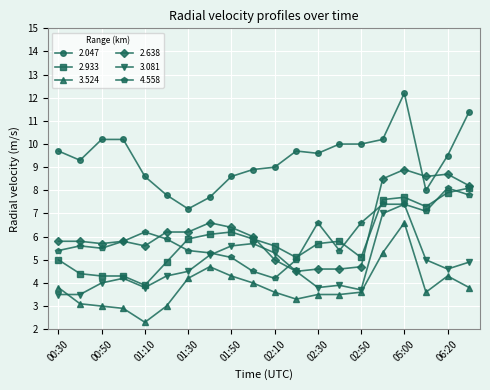

What are all the series names shown in the legend?

2.047, 2.933, 3.524, 2.638, 3.081, 4.558